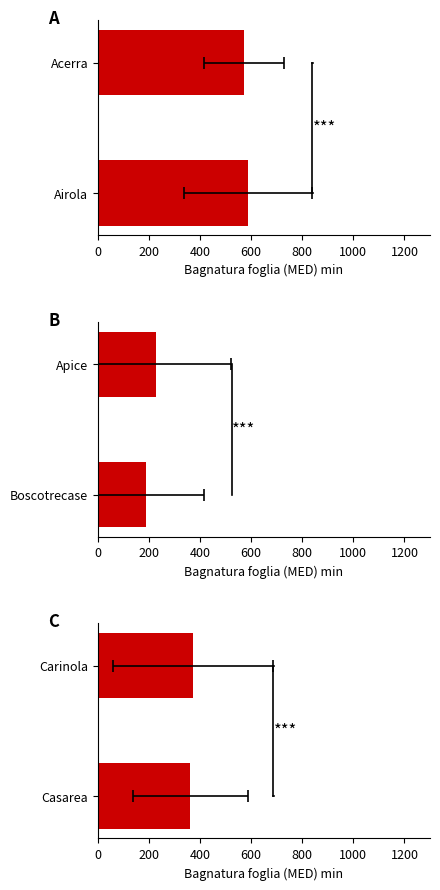

How many categories are shown in the chart?

2